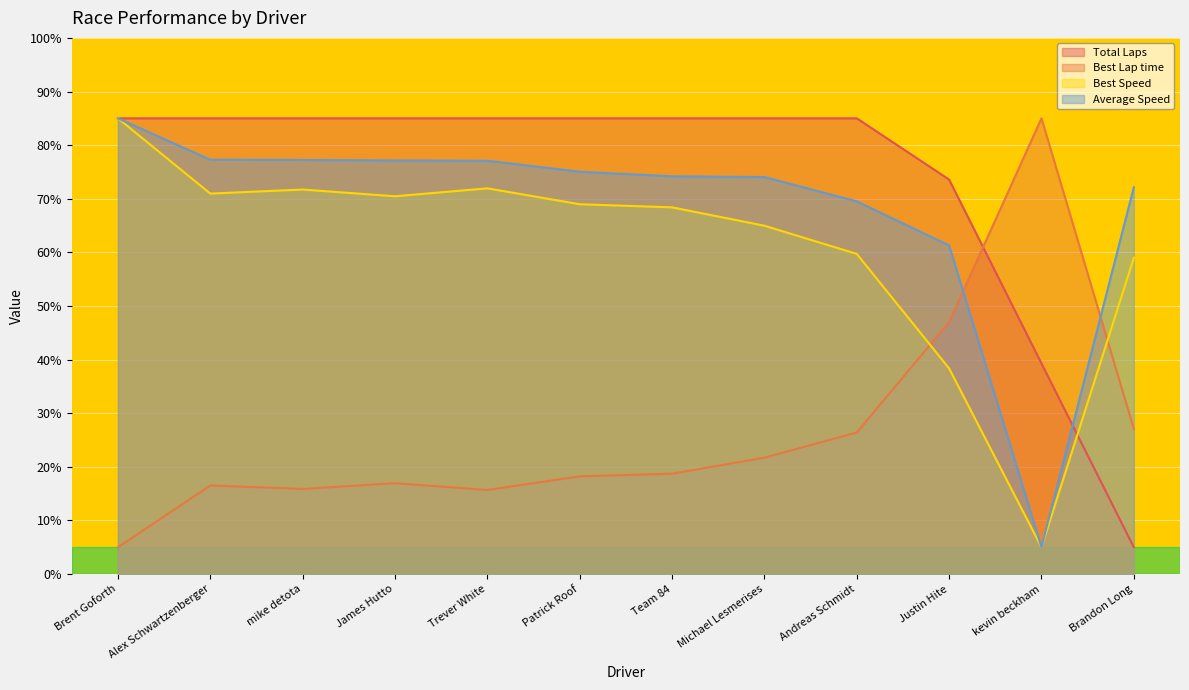

Where is Average Speed nearest to the value 44?

Justin Hite